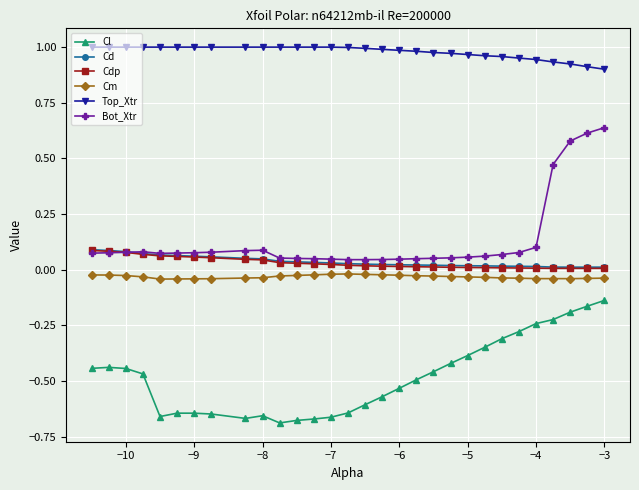

Which series has the largest total across all categories?

Top_Xtr